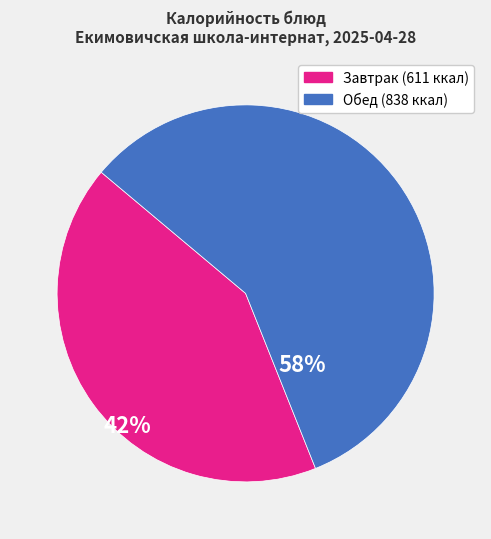

Is there a majority slice in this chart?

Yes